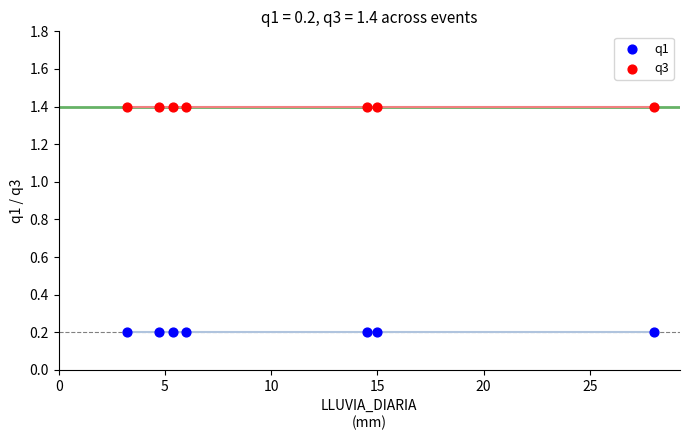

Which series contains the highest Y value?

q3